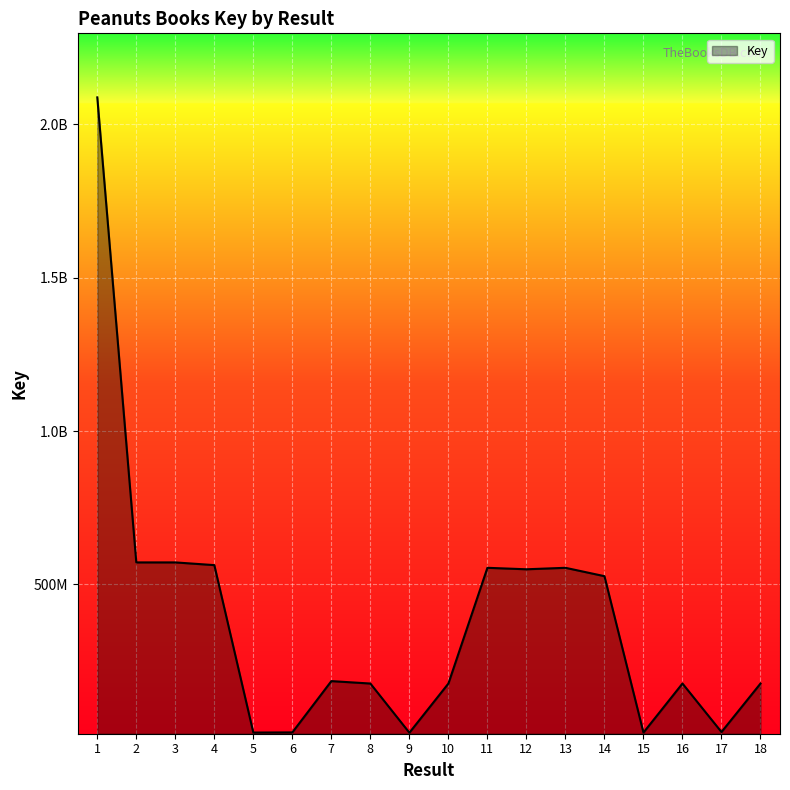

True or false: the data shows 554149258 at 13.

True